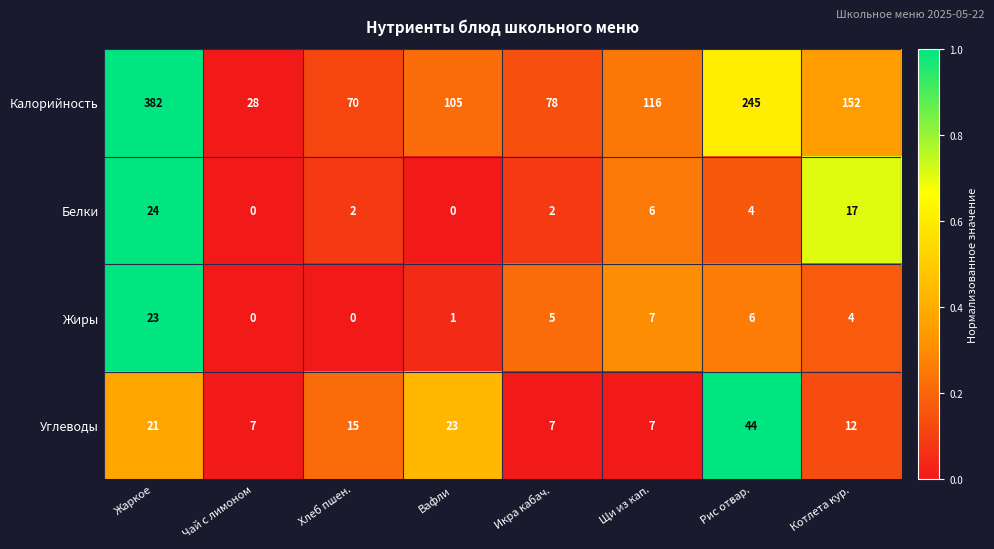

List the series in order of their peak value, highest first.

Калорийность, Углеводы, Белки, Жиры